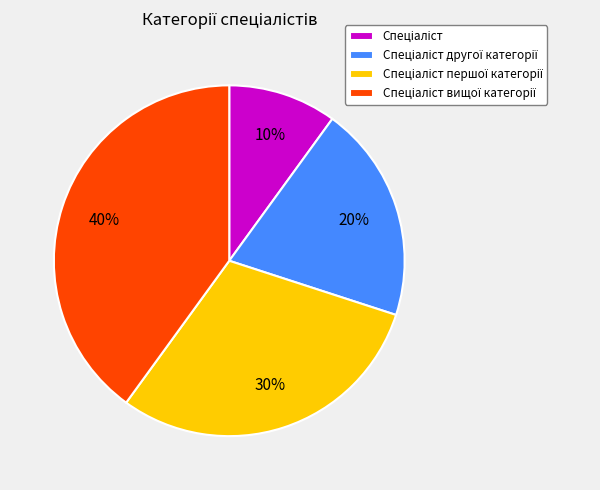

To the nearest percent, what is the difference between the largest and smallest slice percentages?

30%